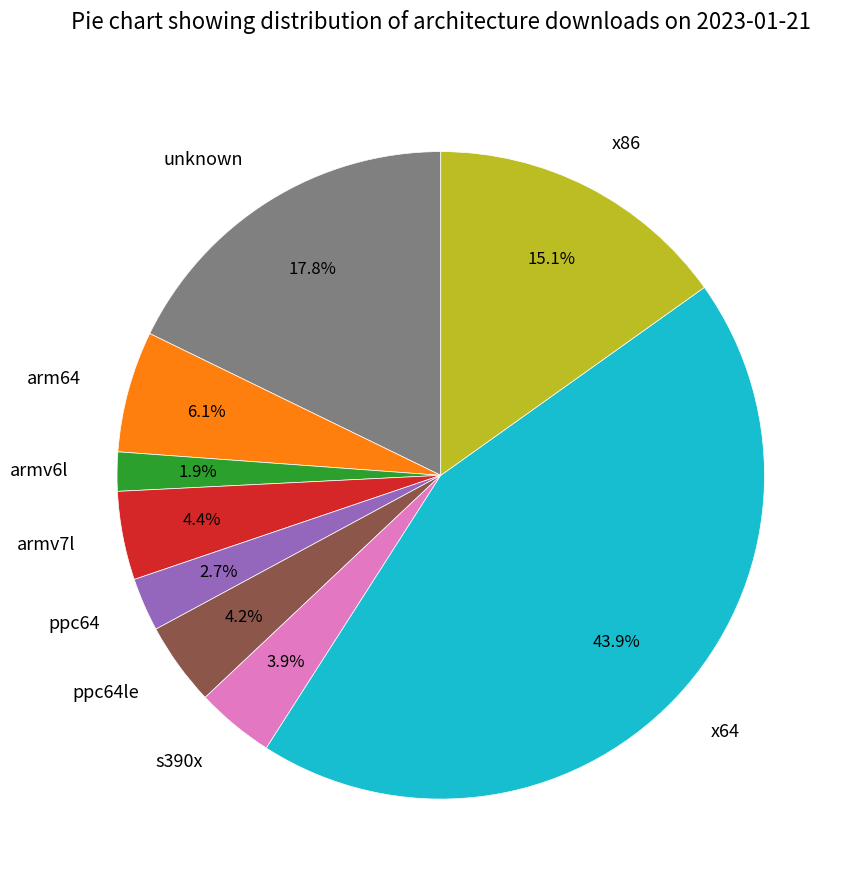

How many segments does this pie chart have?

9